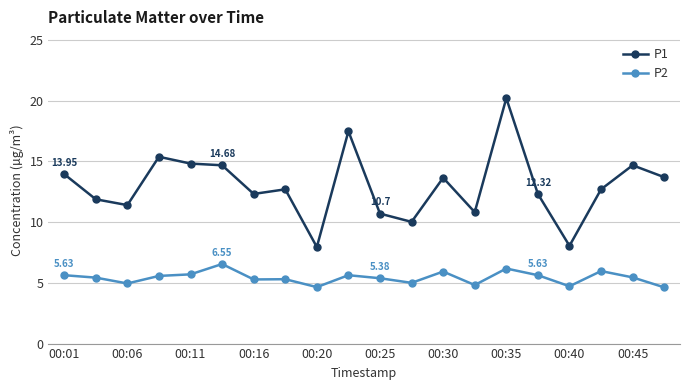

True or false: P1 and P2 intersect in this chart.

False